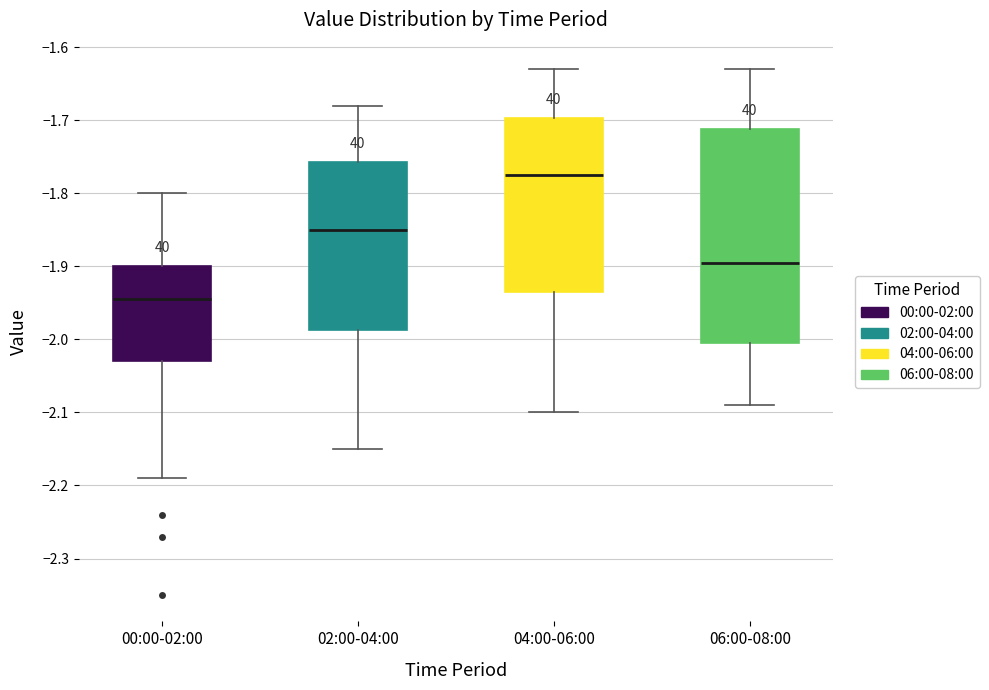

Comparing the boxes themselves (not the whiskers), which one is the tallest?

06:00-08:00